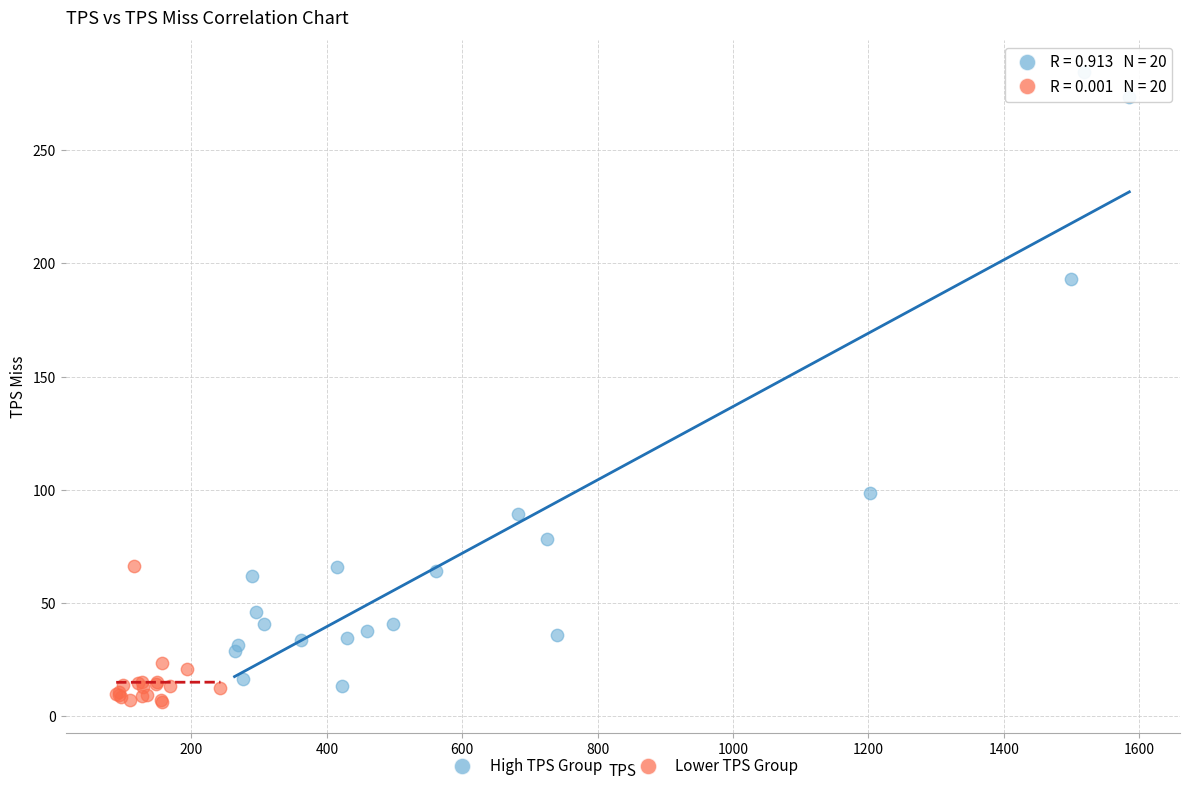

Which series contains the lowest Y value?

Lower TPS Group